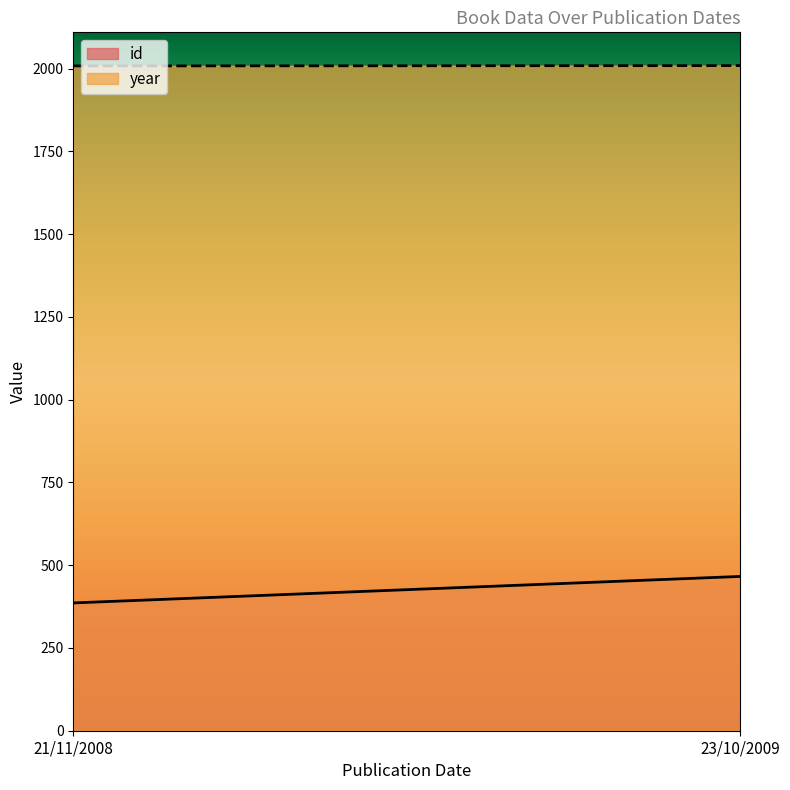

What are all the series names shown in the legend?

id, year